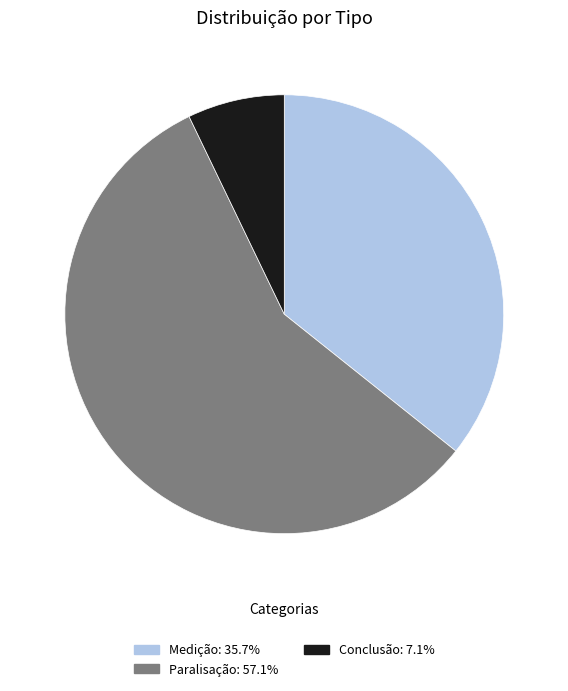

Does Paralisação: 57.1% represent more than half of the total?

Yes